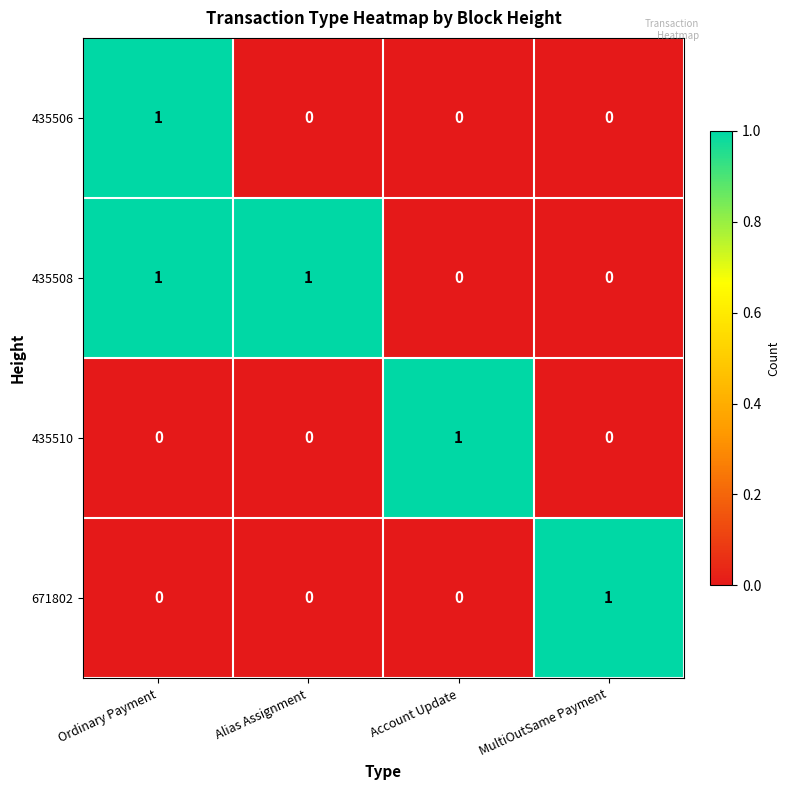

True or false: 435510 has a value of 1 at Account Update.

True